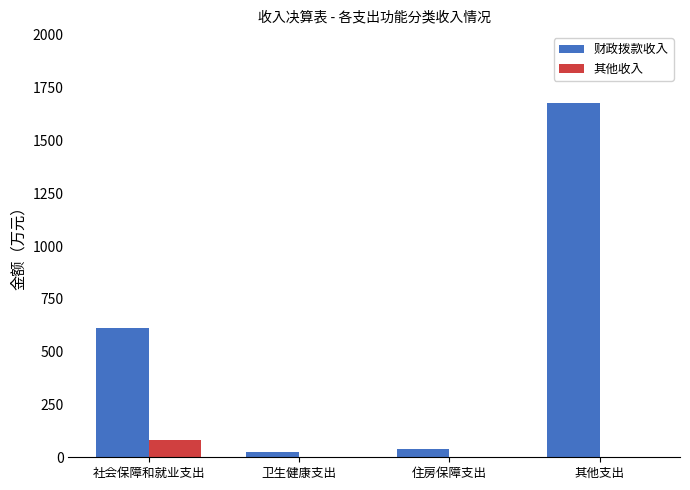

Is it true that 财政拨款收入 equals 22.7 at 卫生健康支出?

True